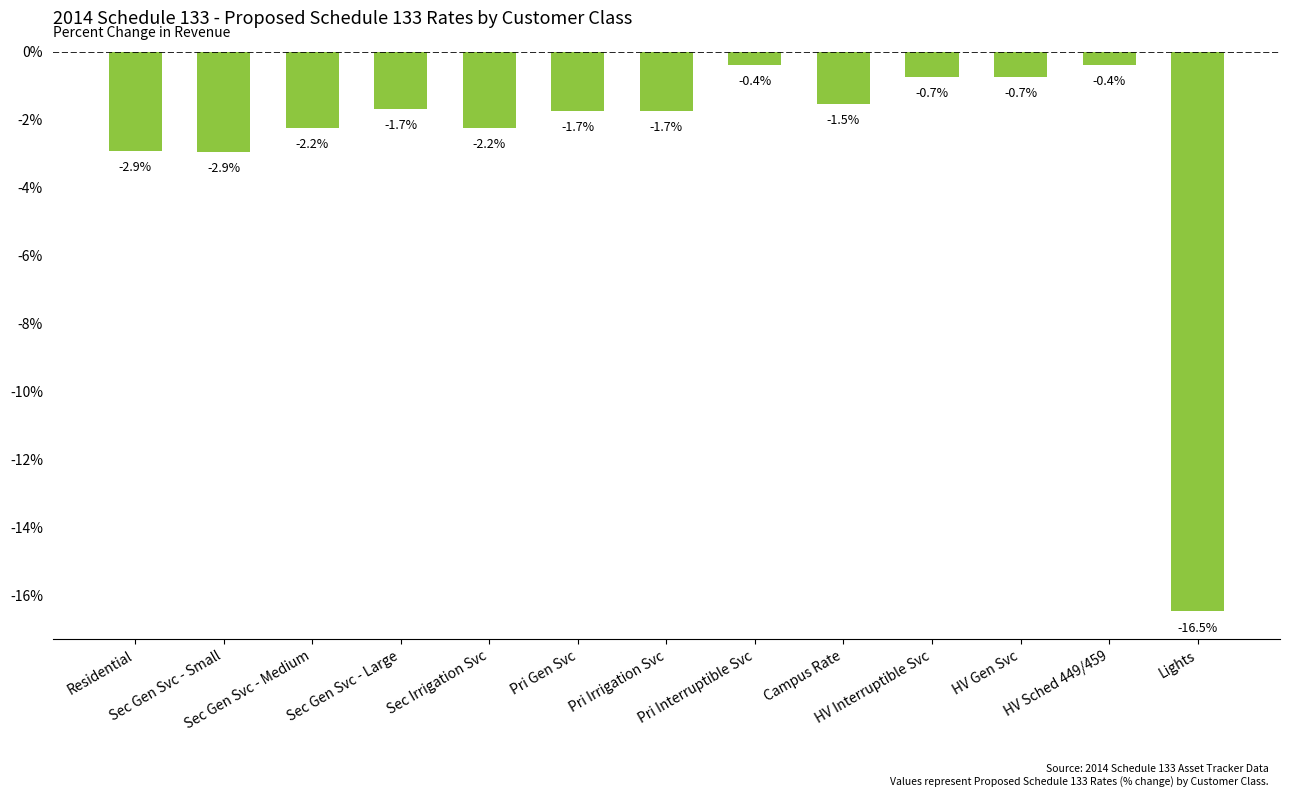

What is the maximum value shown in the chart?

-0.4